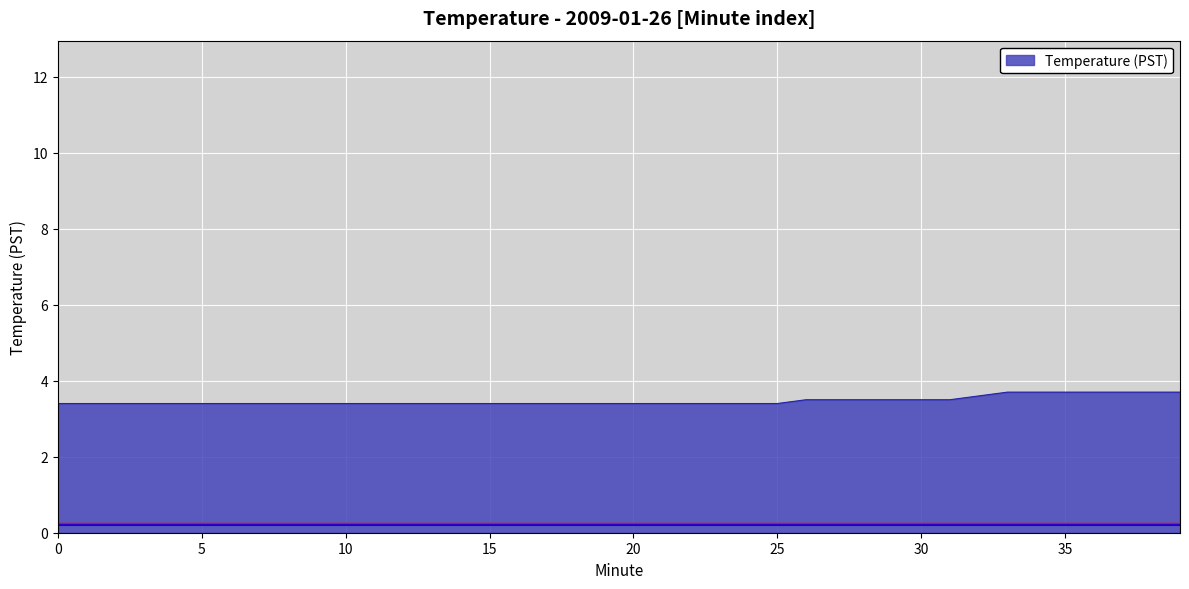

What is the difference between the maximum and minimum values?

0.3